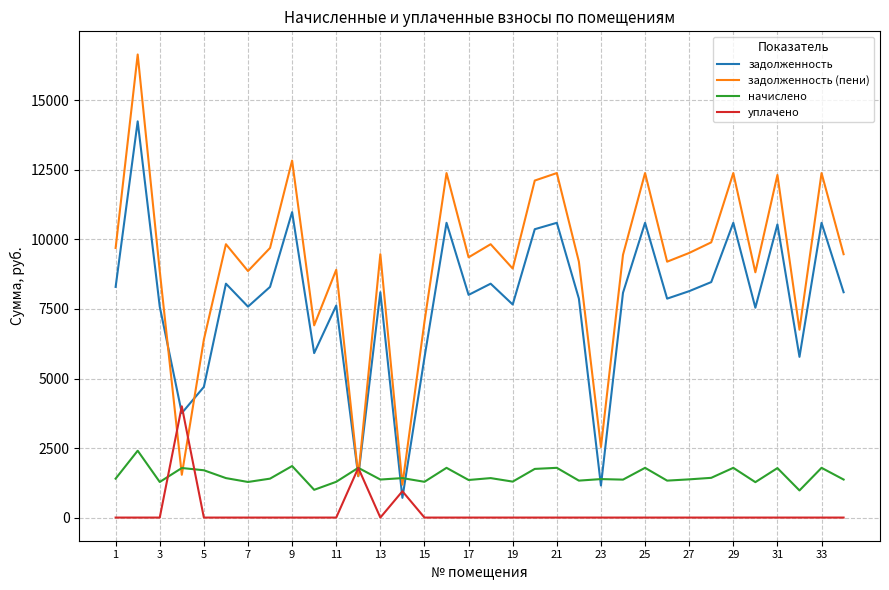

Rank the series by their maximum value, from highest to lowest.

задолженность (пени), задолженность, уплачено, начислено